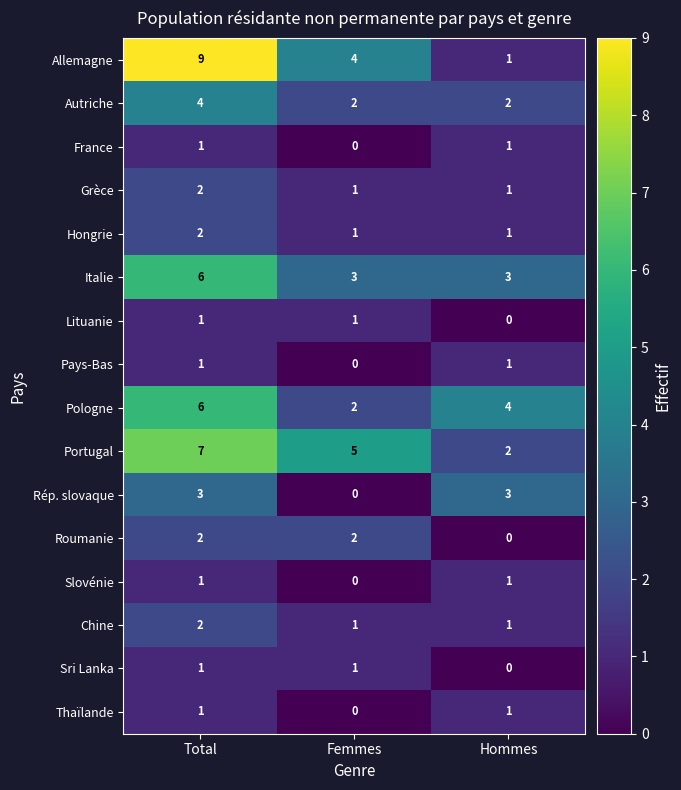

The Slovénie series shows 0 at Femmes. True or false?

True